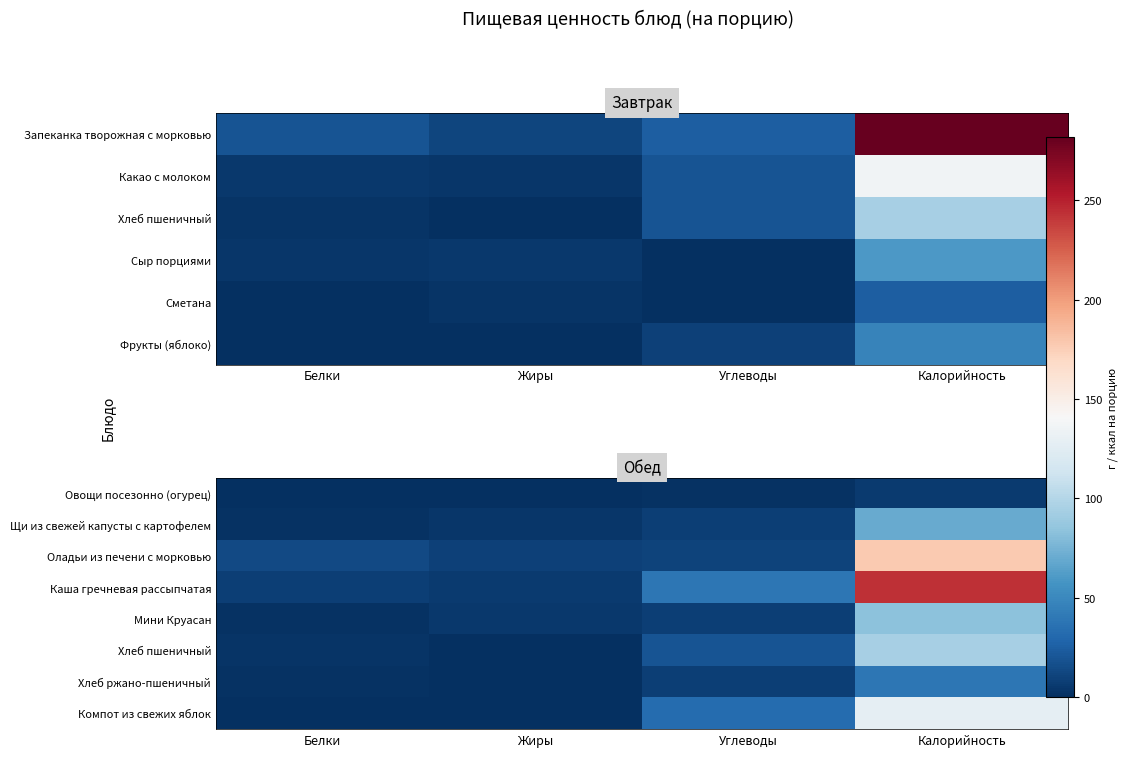

What is the difference between the highest and lowest values at Жиры?

9.0